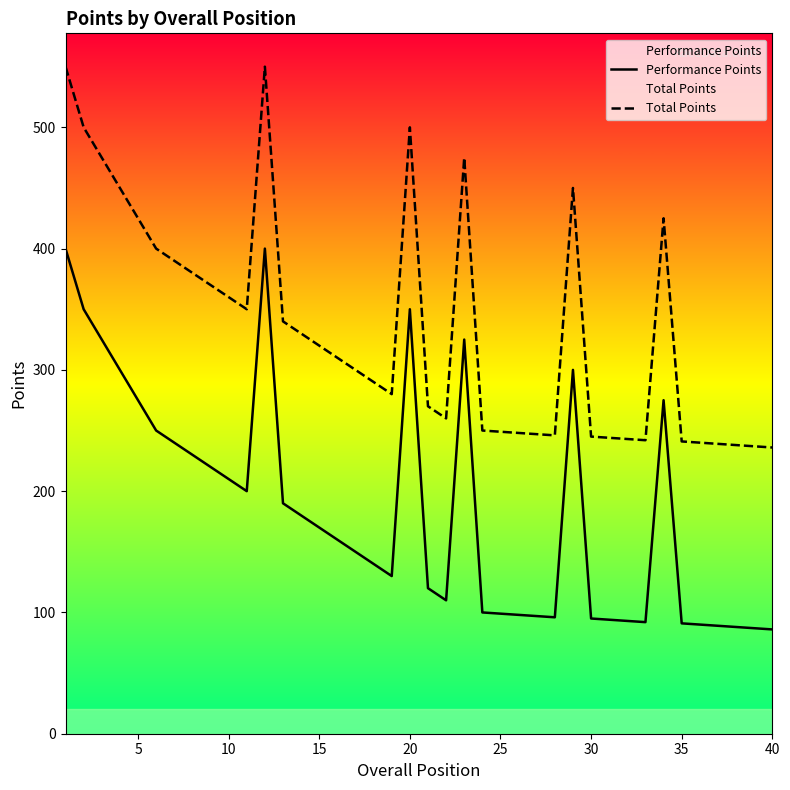

What is the minimum value for Performance Points?

86